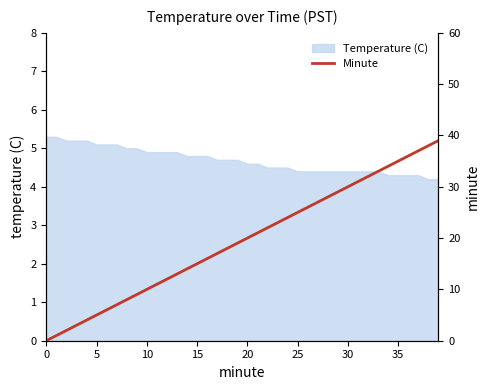

What is the label of the 12th point from the left?

11